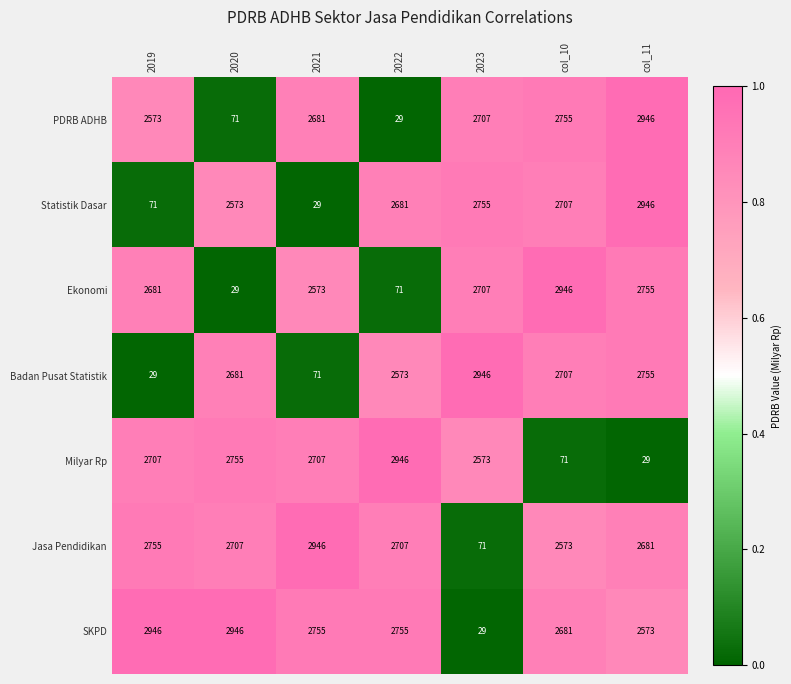

What is the approximate value of Ekonomi at col_10?

2946